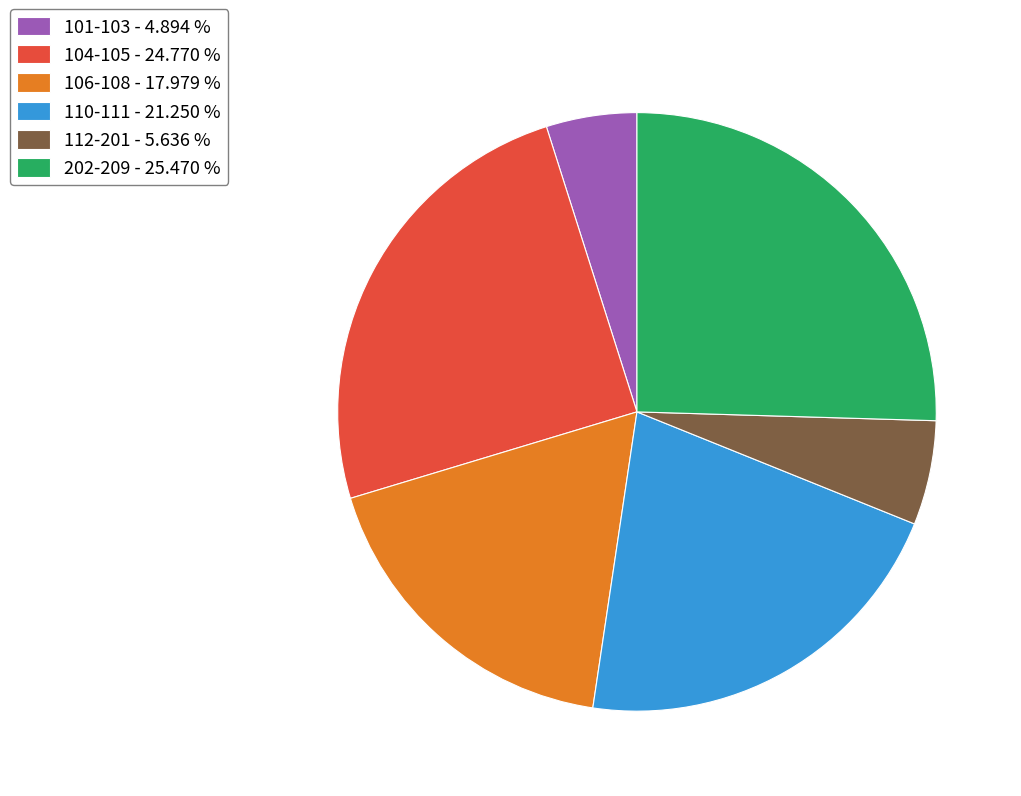

Between 112-201 - 5.636 % and 104-105 - 24.770 %, which is larger?

104-105 - 24.770 %